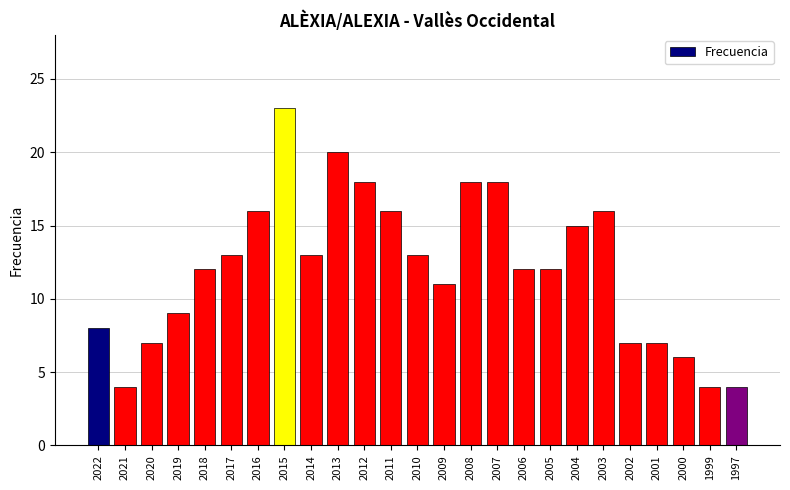

What is the average value?

12